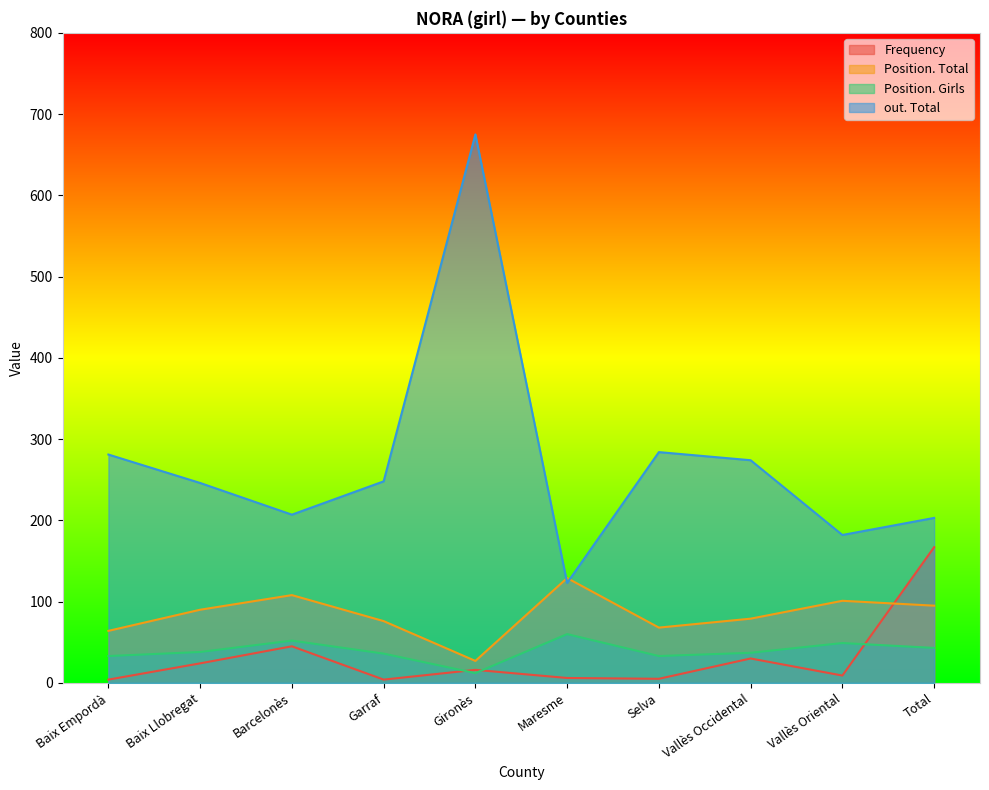

Which series changed the most between Baix Empordà and Total?

Frequency